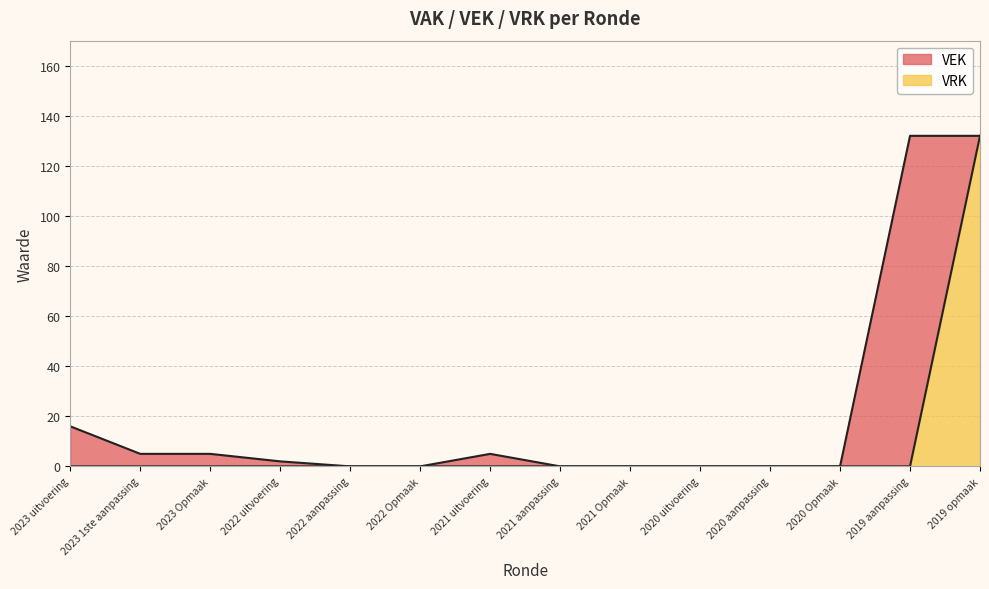

The chart shows a value of 0 at 2022 Opmaak. True or false?

True